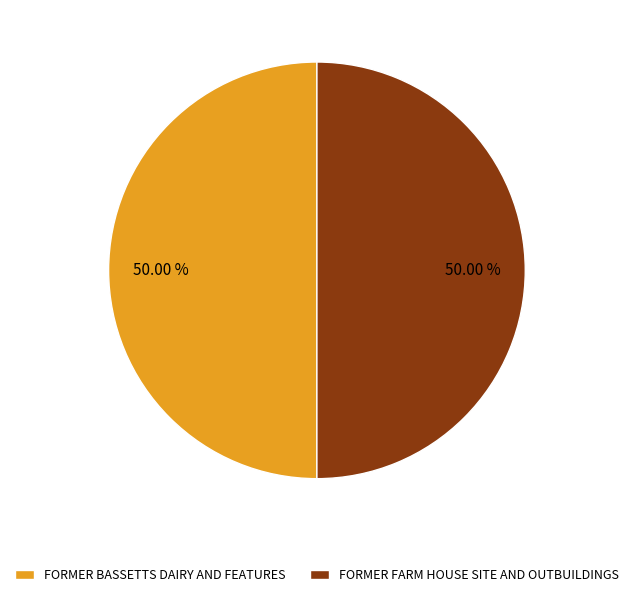

To the nearest percent, what percentage of the pie is FORMER FARM HOUSE SITE AND OUTBUILDINGS?

50%